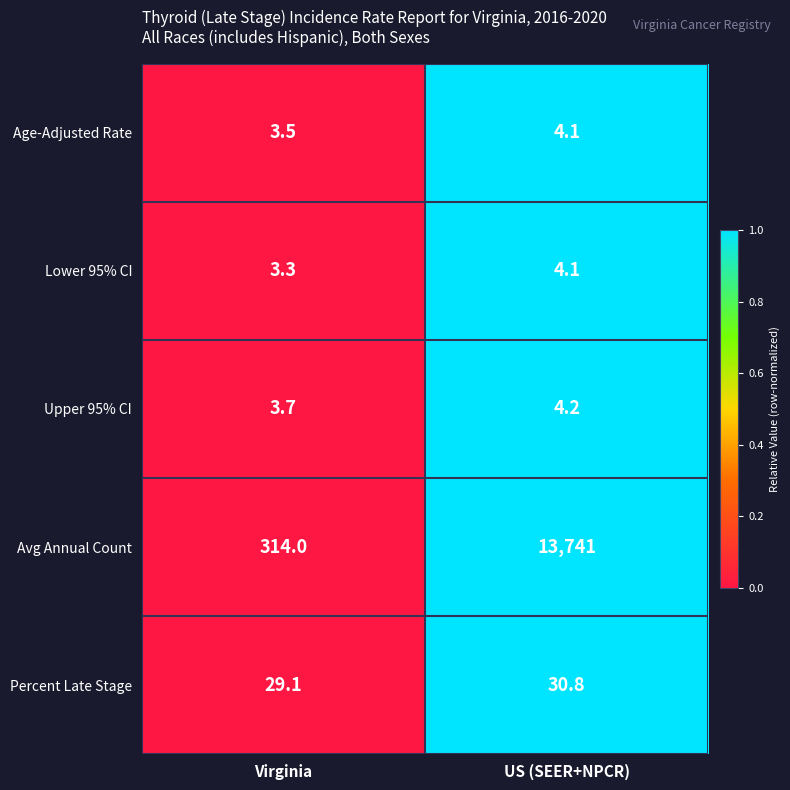

What is the maximum value shown in the chart?

13741.0